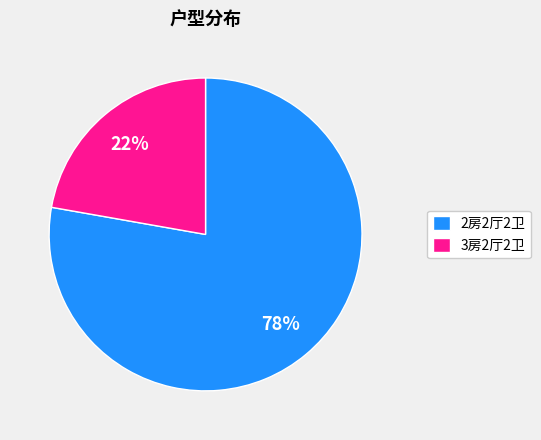

Do 2房2厅2卫 and 3房2厅2卫 together represent more than half of the pie?

Yes